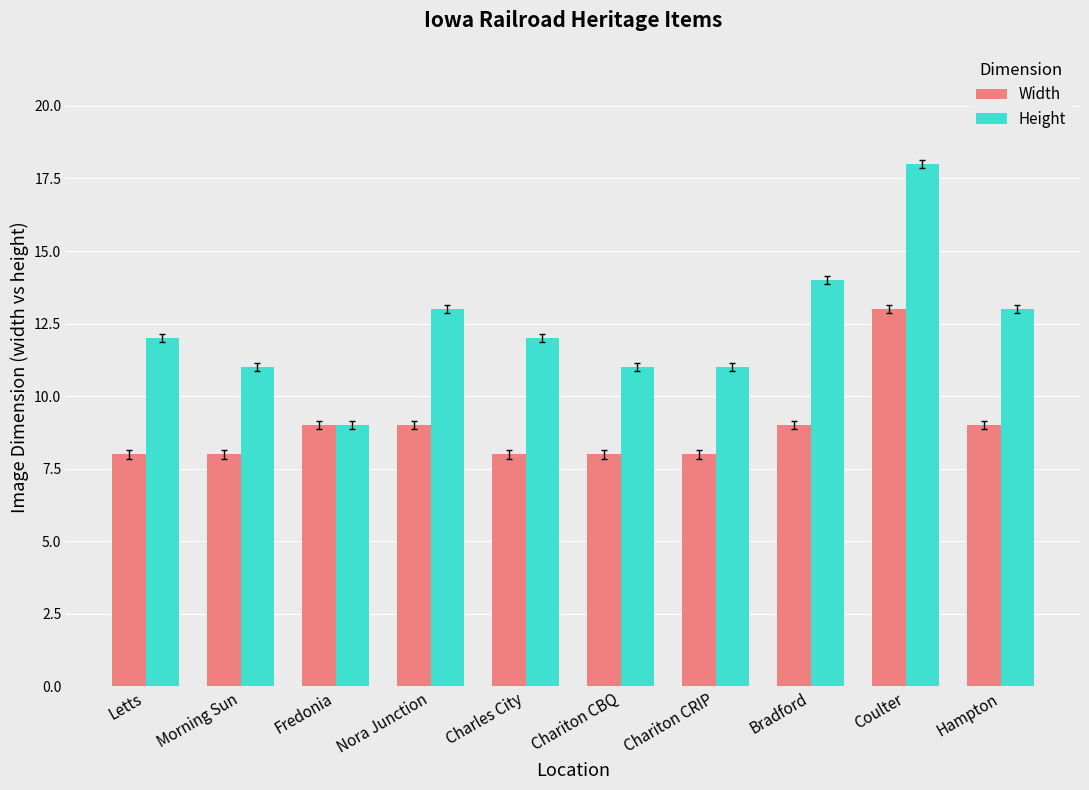

Reading left to right, what are all the values shown in this chart?

Width: Letts=8	Morning Sun=8	Fredonia=9	Nora Junction=9	Charles City=8	Chariton CBQ=8	Chariton CRIP=8	Bradford=9	Coulter=13	Hampton=9
Height: Letts=12	Morning Sun=11	Fredonia=9	Nora Junction=13	Charles City=12	Chariton CBQ=11	Chariton CRIP=11	Bradford=14	Coulter=18	Hampton=13